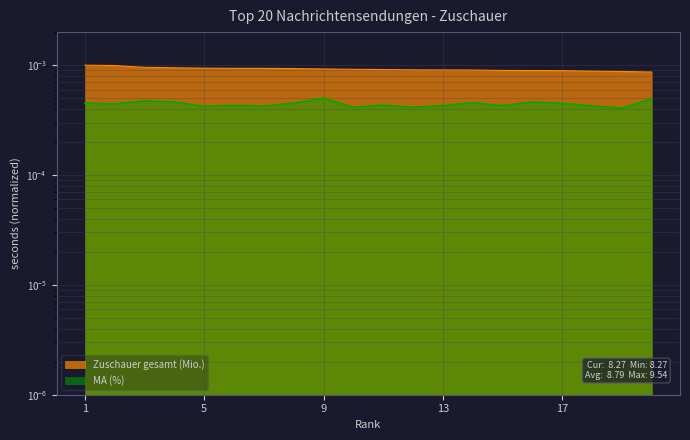

Reading left to right, list all the values displayed in this chart.

Zuschauer gesamt (Mio.): 1=0.0	2=0.0	3=0.0	4=0.0	5=0.0	6=0.0	7=0.0	8=0.0	9=0.0	10=0.0	11=0.0	12=0.0	13=0.0	14=0.0	15=0.0	16=0.0	17=0.0	18=0.0	19=0.0	20=0.0
MA (%): 1=0.0	2=0.0	3=0.0	4=0.0	5=0.0	6=0.0	7=0.0	8=0.0	9=0.0	10=0.0	11=0.0	12=0.0	13=0.0	14=0.0	15=0.0	16=0.0	17=0.0	18=0.0	19=0.0	20=0.0